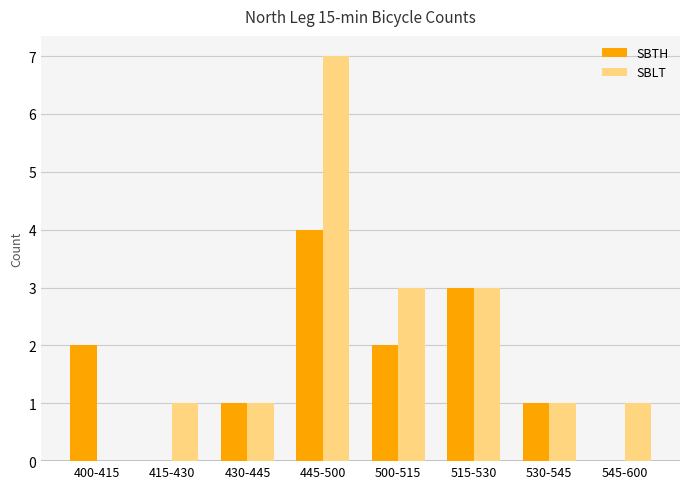

What is the maximum value for SBTH?

4